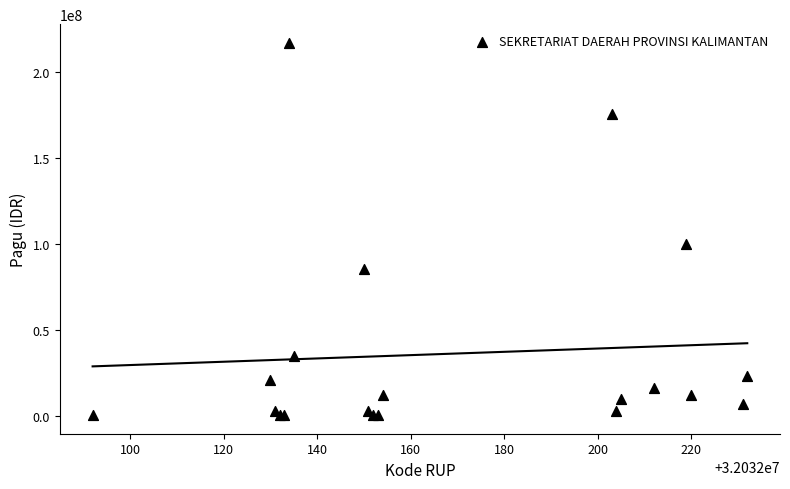

What Y value in the scatter plot is closest to 108800000?

99958000